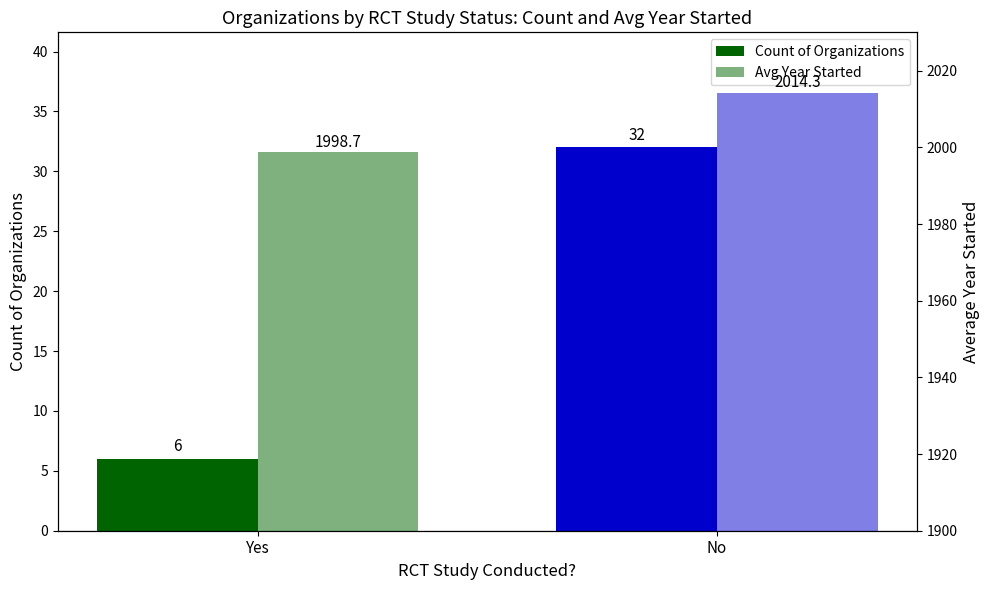

Which series has the largest total across all categories?

Avg Year Started